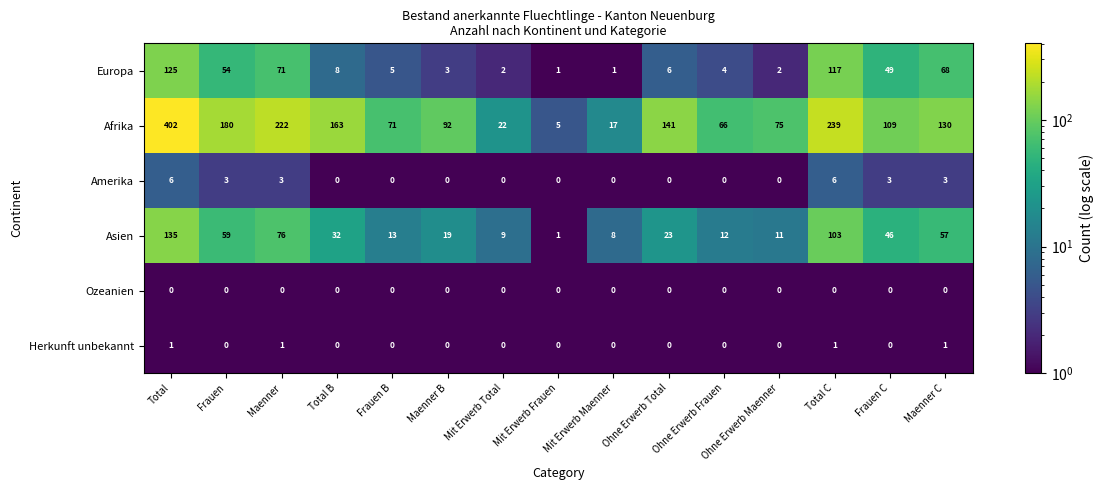

How many categories are shown in the chart?

15